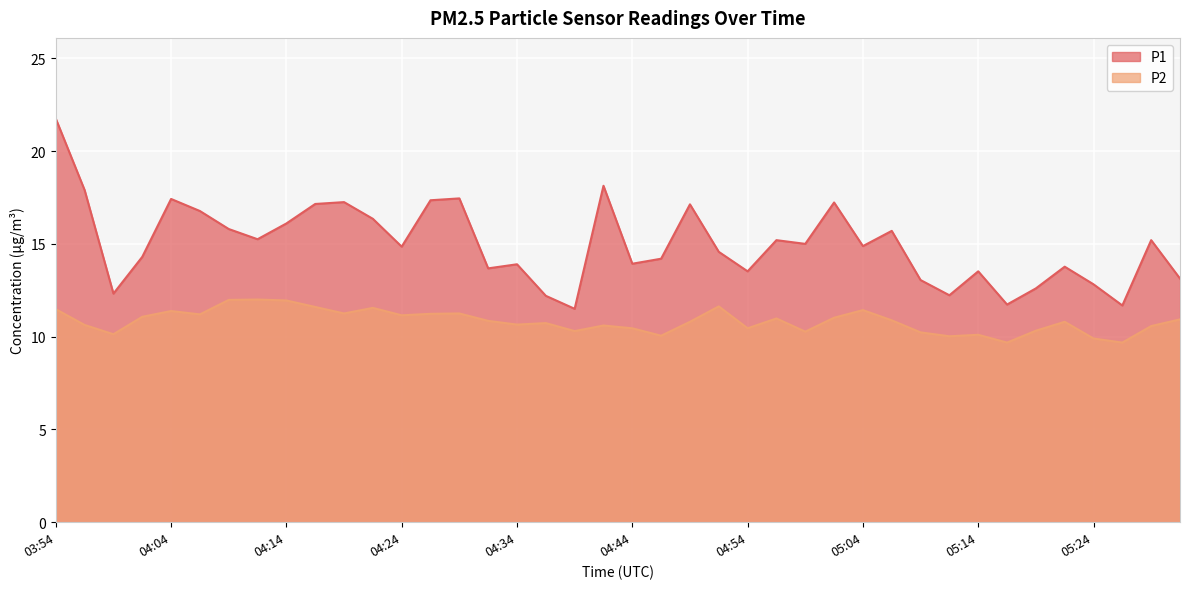

True or false: P1 and P2 cross at least once.

False